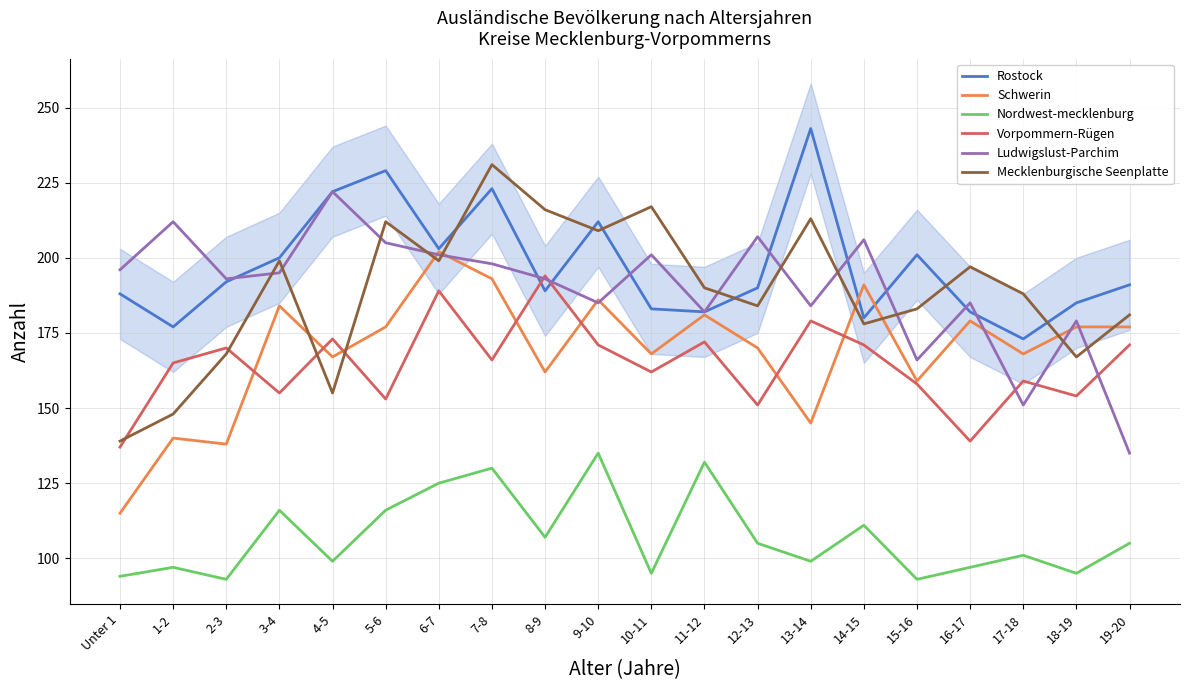

Does the chart have visible grid lines?

Yes